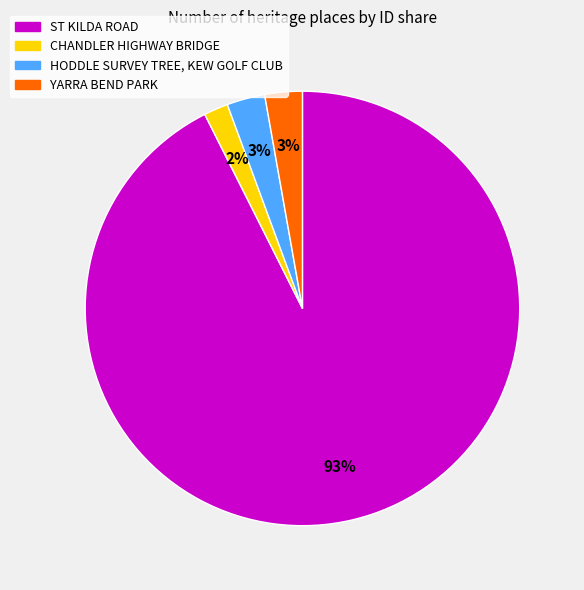

Which category has the biggest portion of the pie?

ST KILDA ROAD